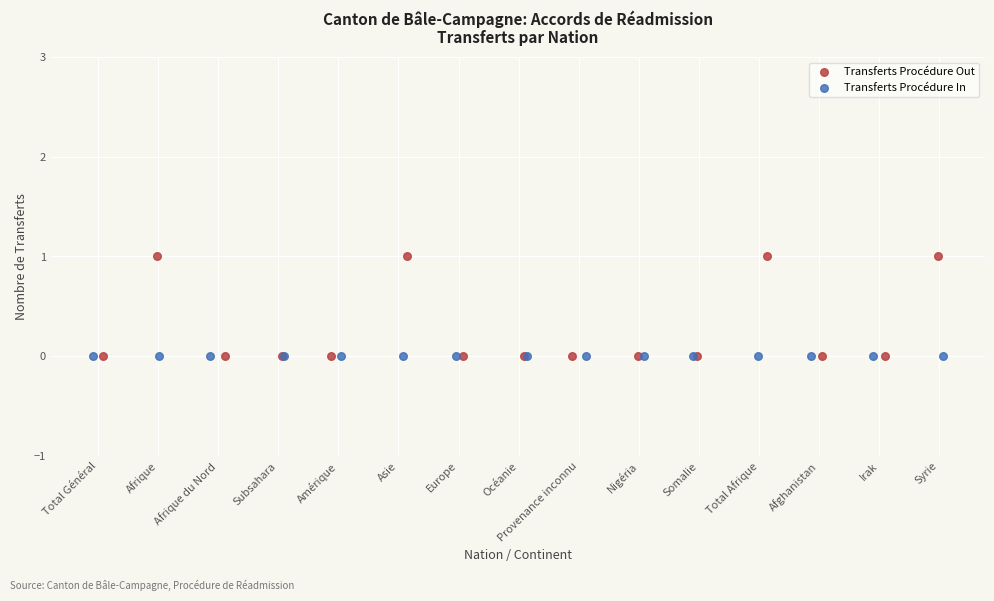

Which series reaches the maximum Y coordinate?

Transferts Procédure Out